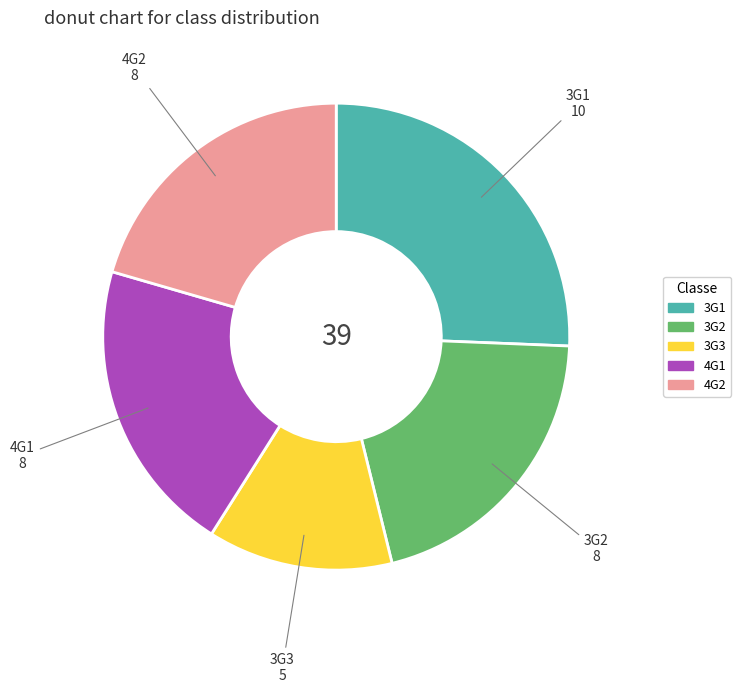

True or false: 4G2 accounts for 11% of the total.

False